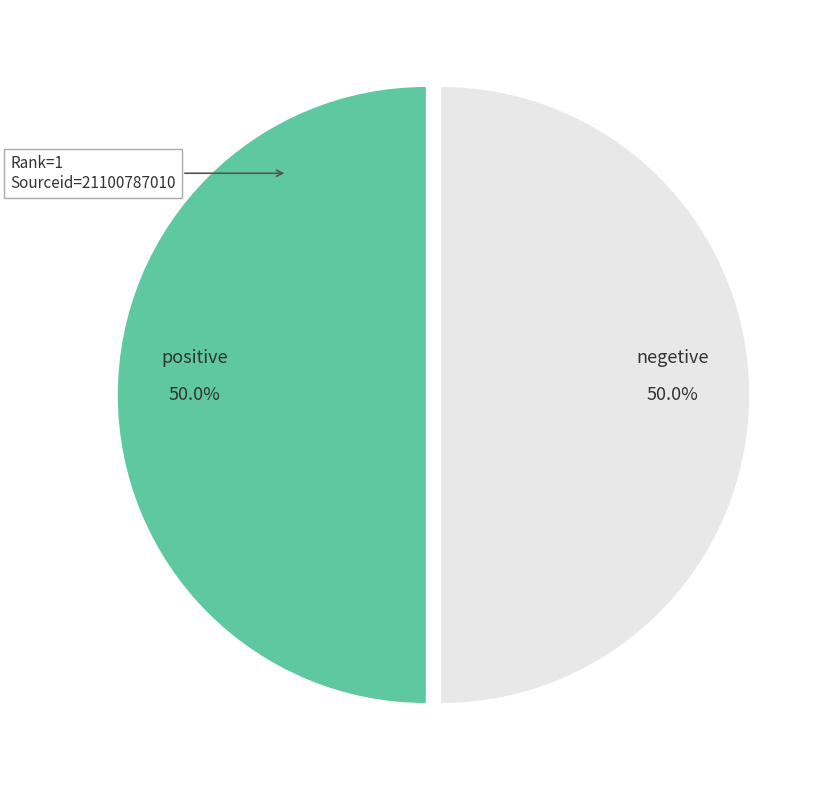

Approximately how many times larger is the value at positive compared to negetive?

1.0